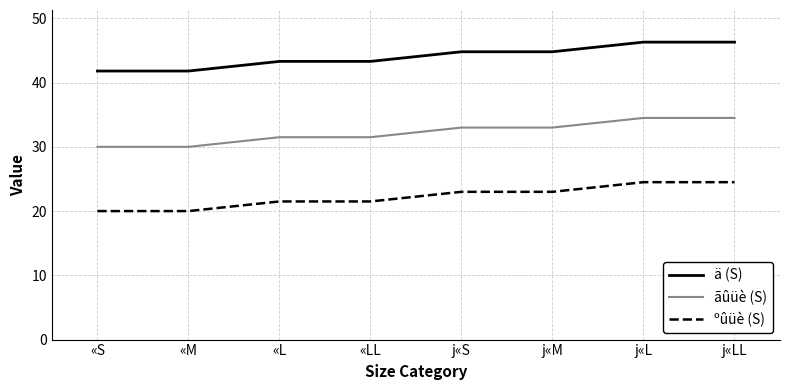

What is the difference between the maximum and minimum values in the ºûüè (S) series?

4.5